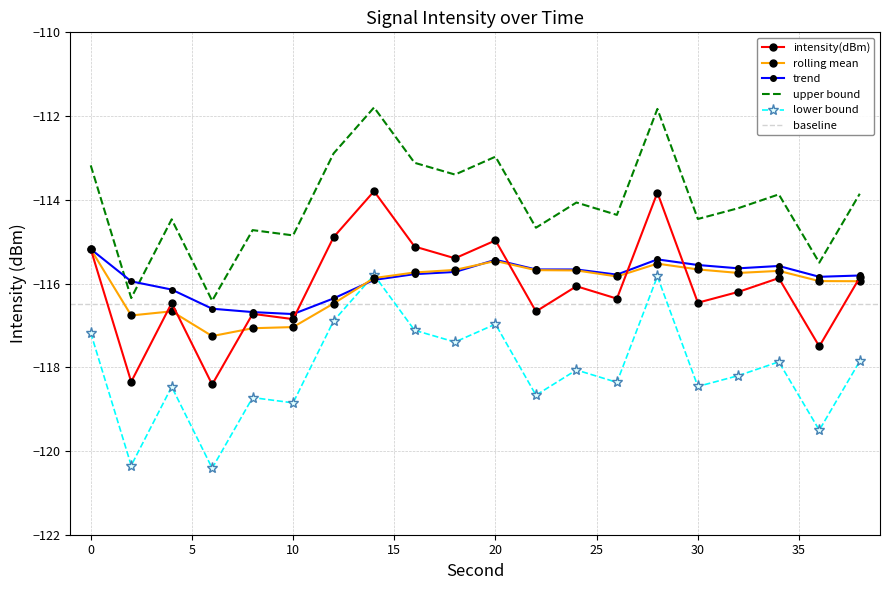

In lower_bound, how many points are higher than both neighbors (excluding endpoints)?

7